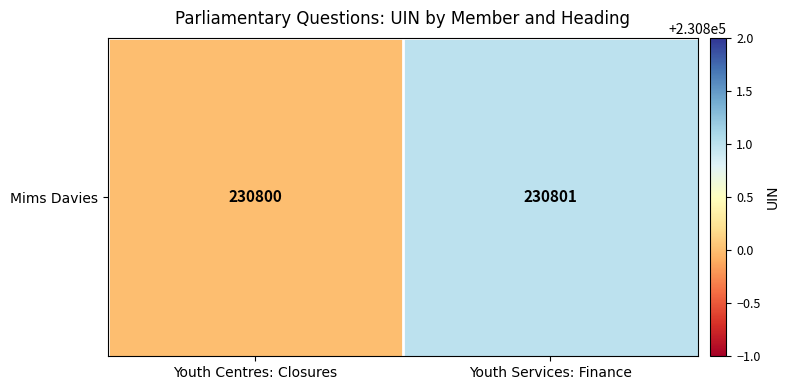

Reading right to left, what are all the values shown in this chart?

230801	230800